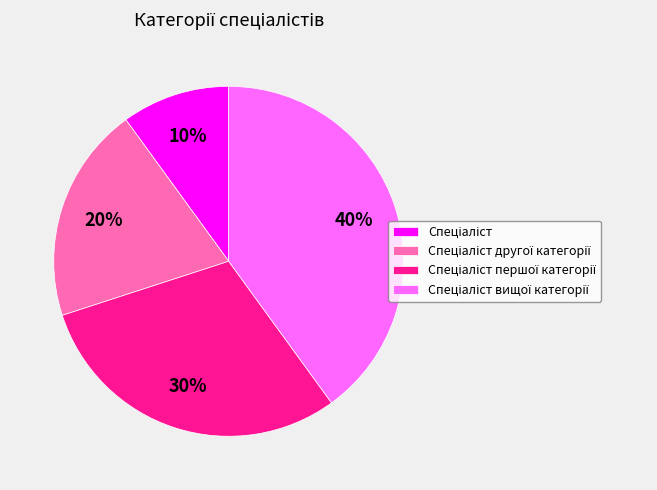

Is there a majority slice in this chart?

No